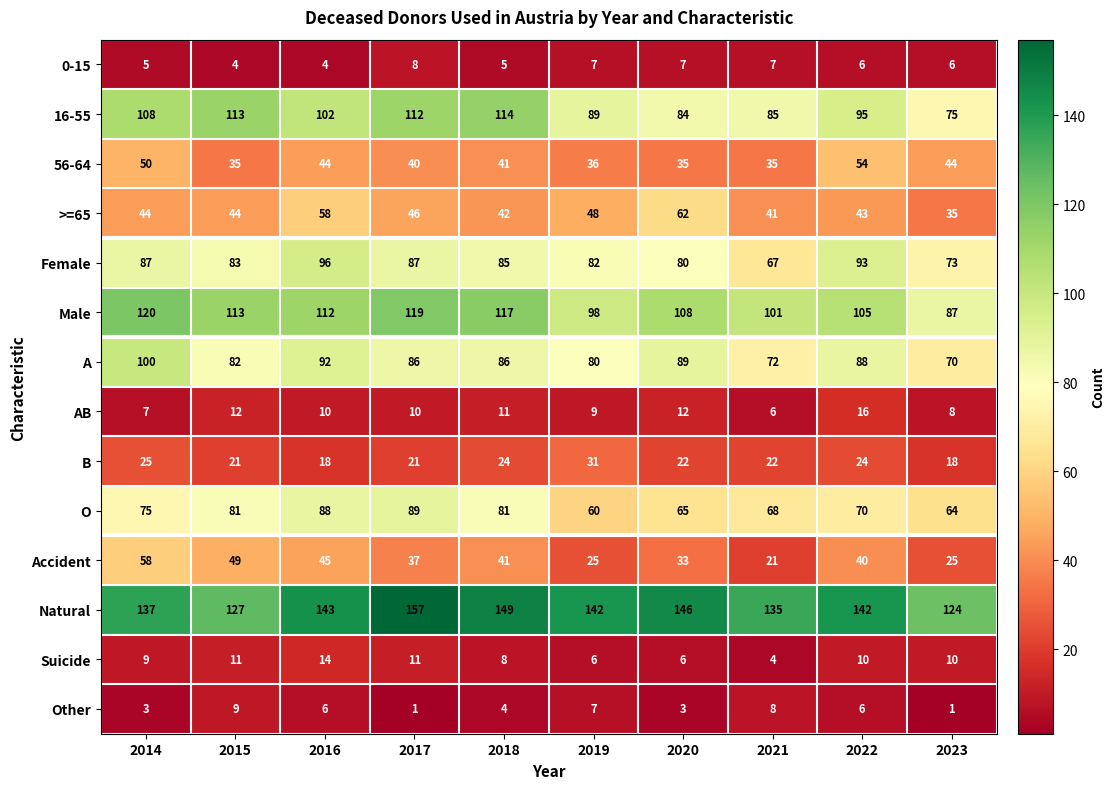

Is it true that Other equals 3 at 2014?

True